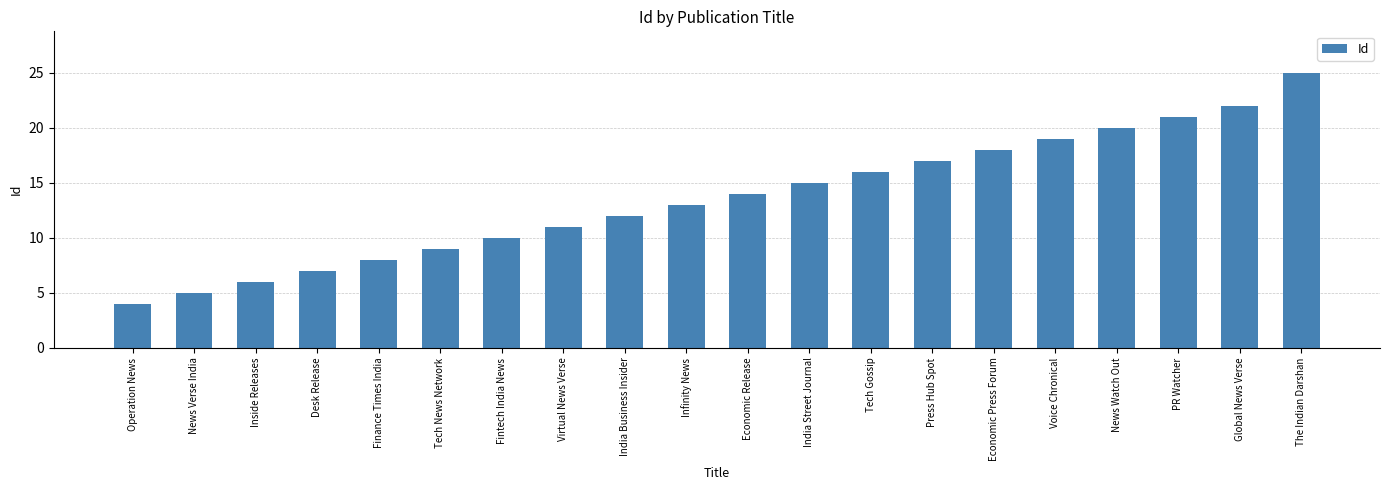

The value at Fintech India News is 10. True or false?

True